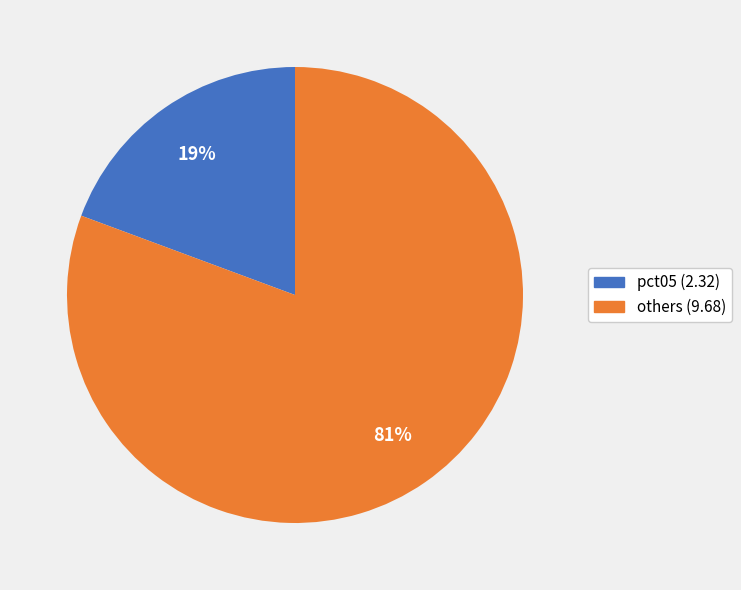

Count the number of slices in the pie.

2